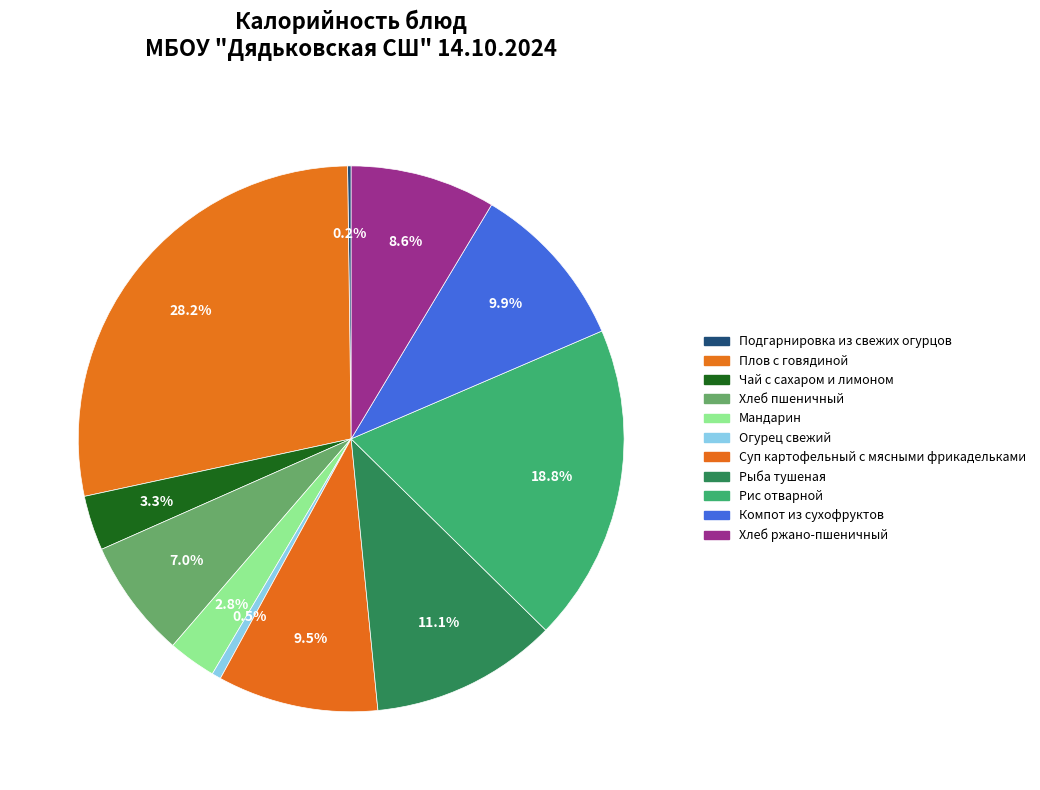

How many slices are in this pie chart?

11